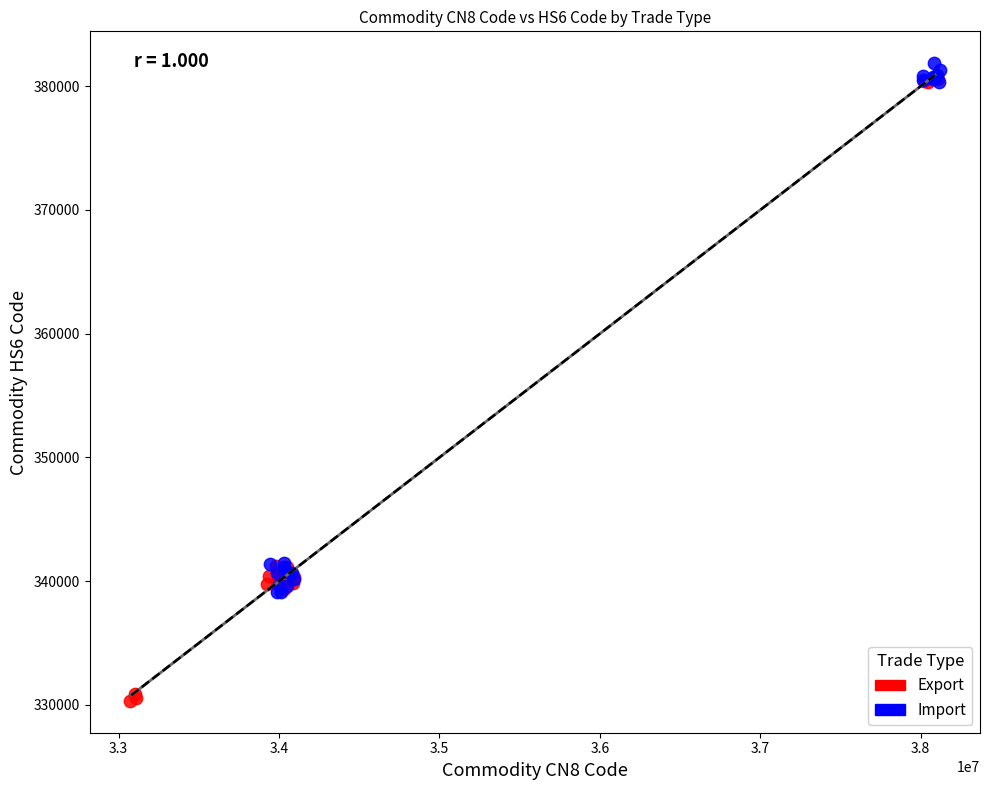

Which series has the largest Y range (max minus min)?

Export